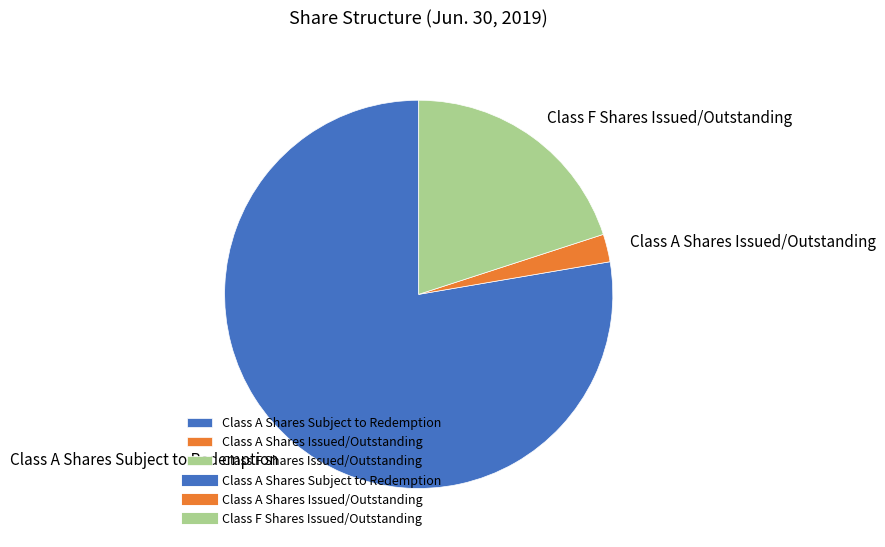

True or false: Class A Shares Subject to Redemption accounts for 70% of the total.

False